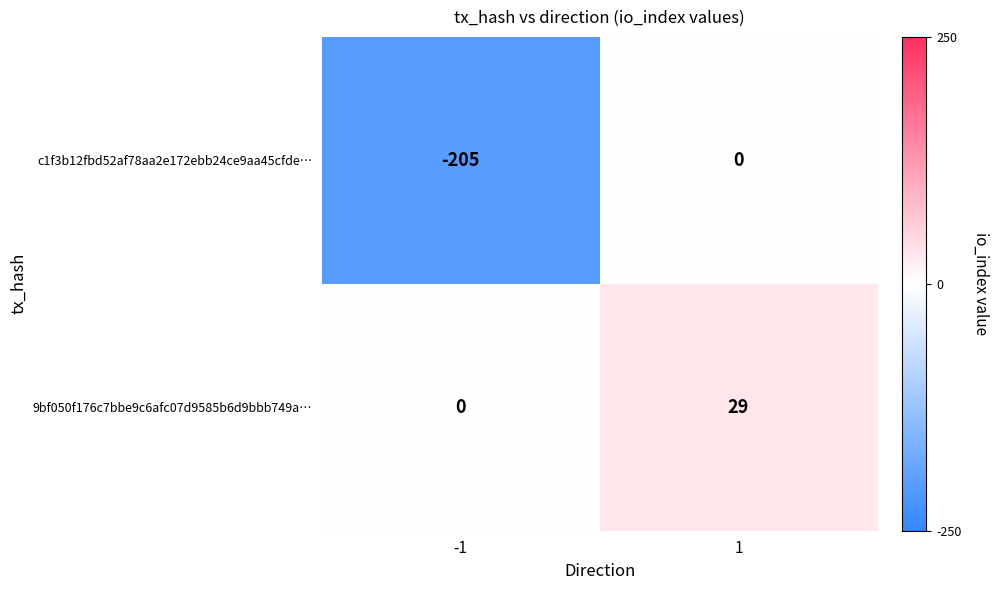

The c1f3b12fbd52af78aa2e172ebb24ce9aa45cfde… series shows -275 at -1. True or false?

False